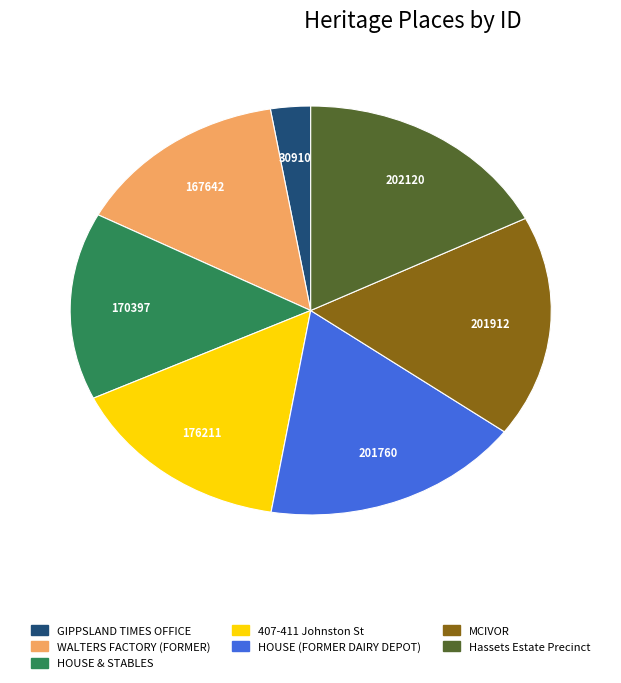

Is there any slice that represents more than half of the pie?

No